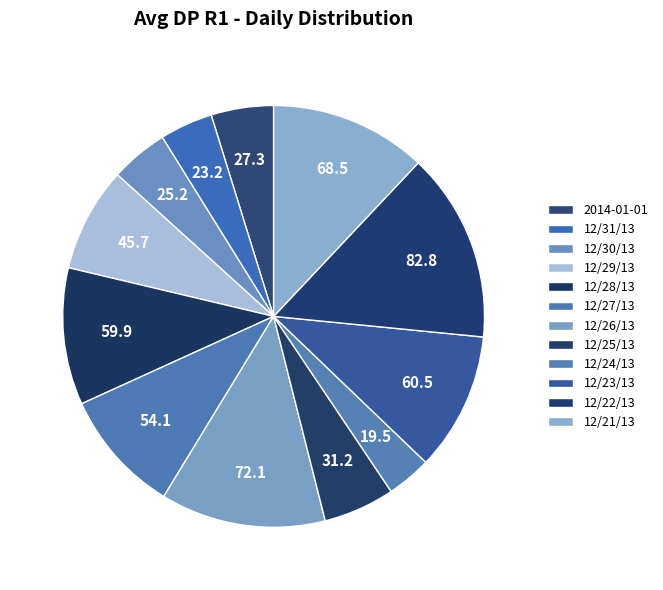

To the nearest percent, what portion does 12/30/13 represent?

4%